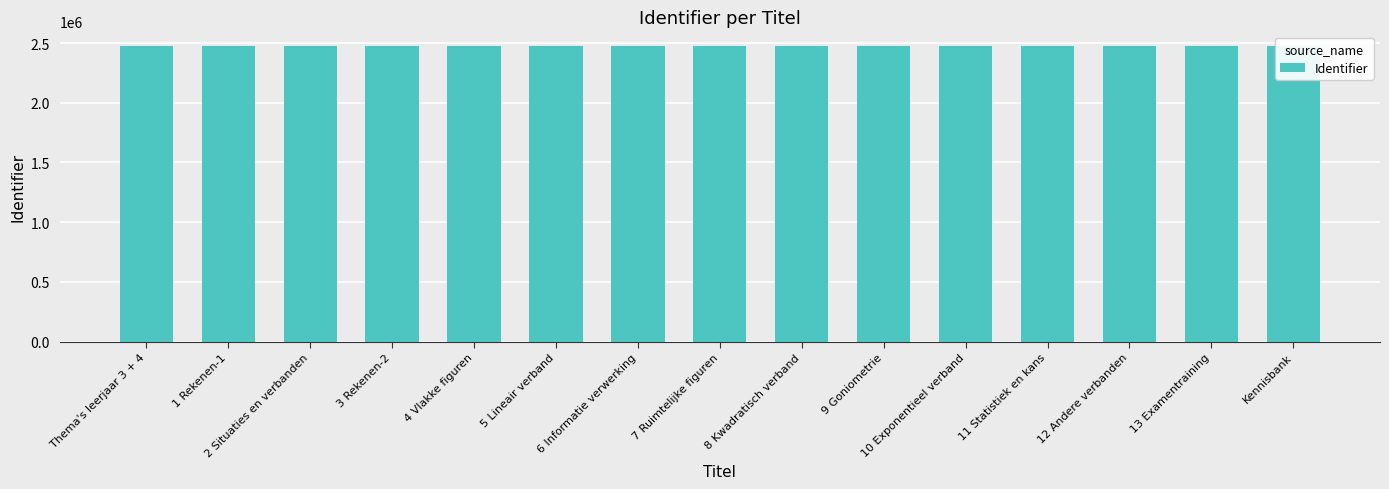

What is the change in value from 9 Goniometrie to 13 Examentraining?

+16